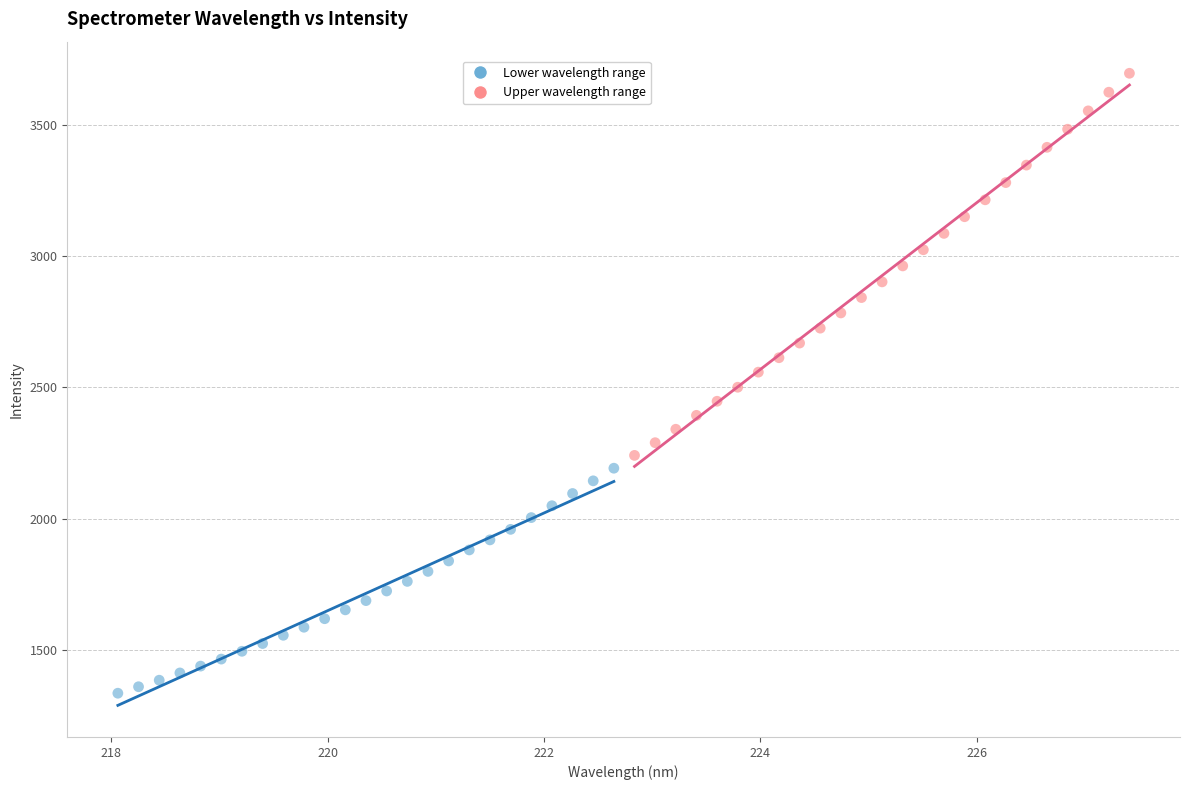

Which series has the largest Y range (max minus min)?

Upper wavelength range